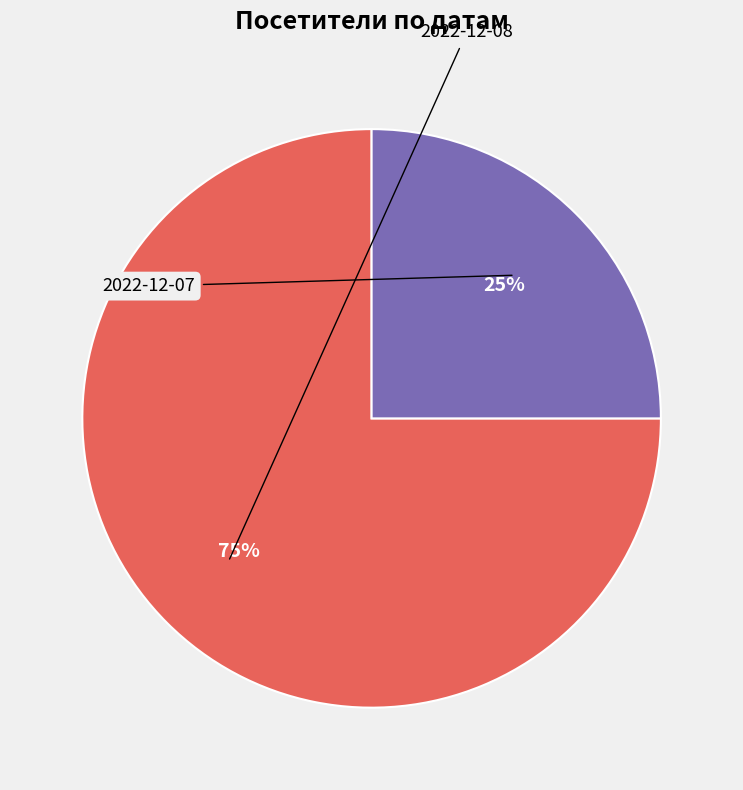

To the nearest percent, what is the average slice percentage?

50%